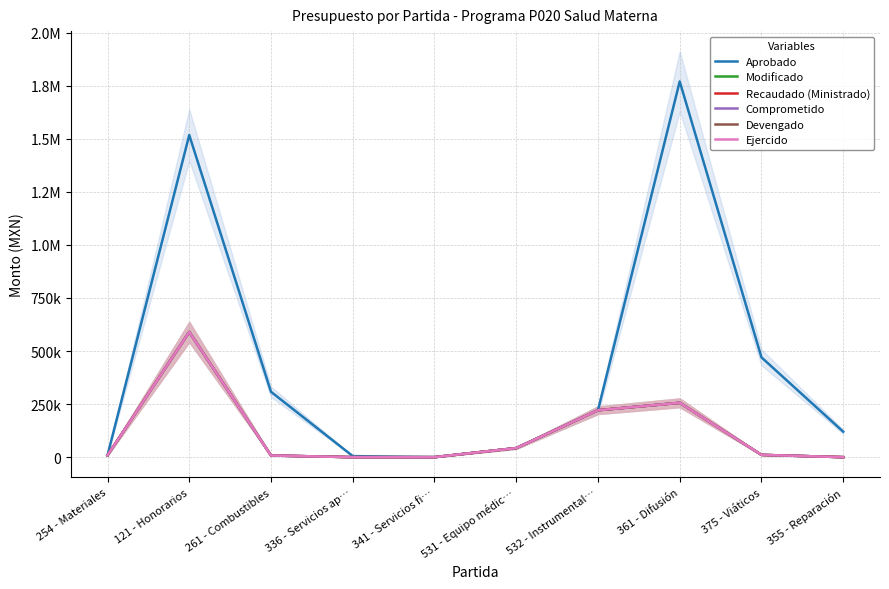

What is the label of the 7th point from the right?

336 - Servicios ap…